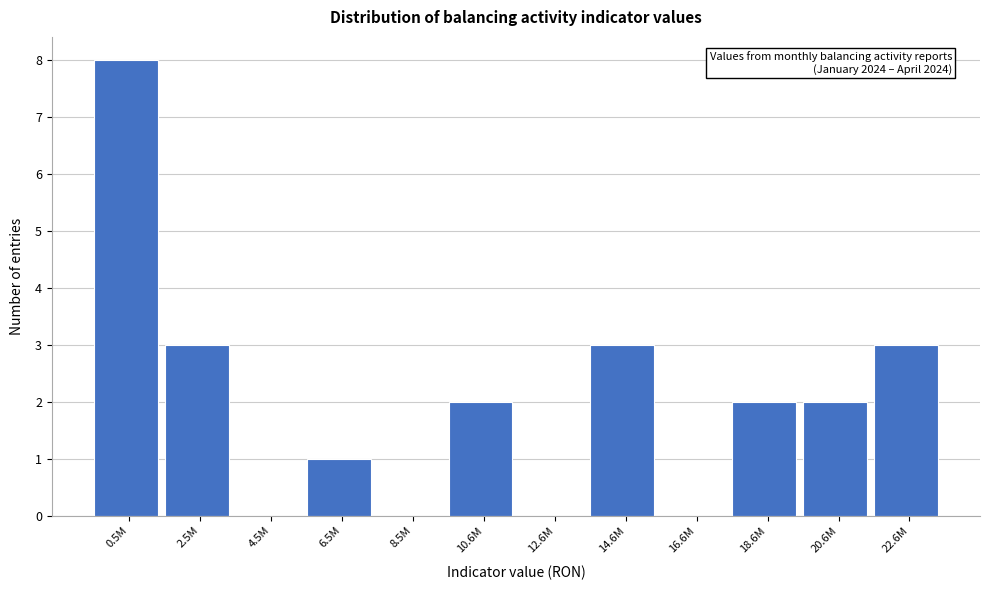

Reading right to left, list all the values displayed in this chart.

22.6M=3	20.6M=2	18.6M=2	16.6M=0	14.6M=3	12.6M=0	10.6M=2	8.5M=0	6.5M=1	4.5M=0	2.5M=3	0.5M=8